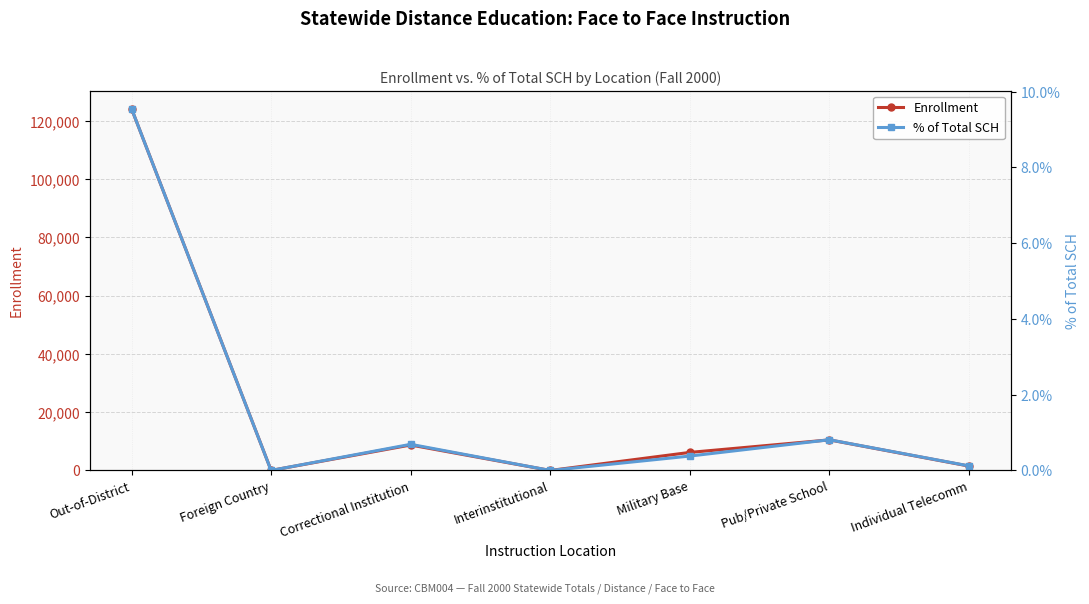

At Military Base, list the series in order from largest to smallest.

Enrollment, % of Total SCH